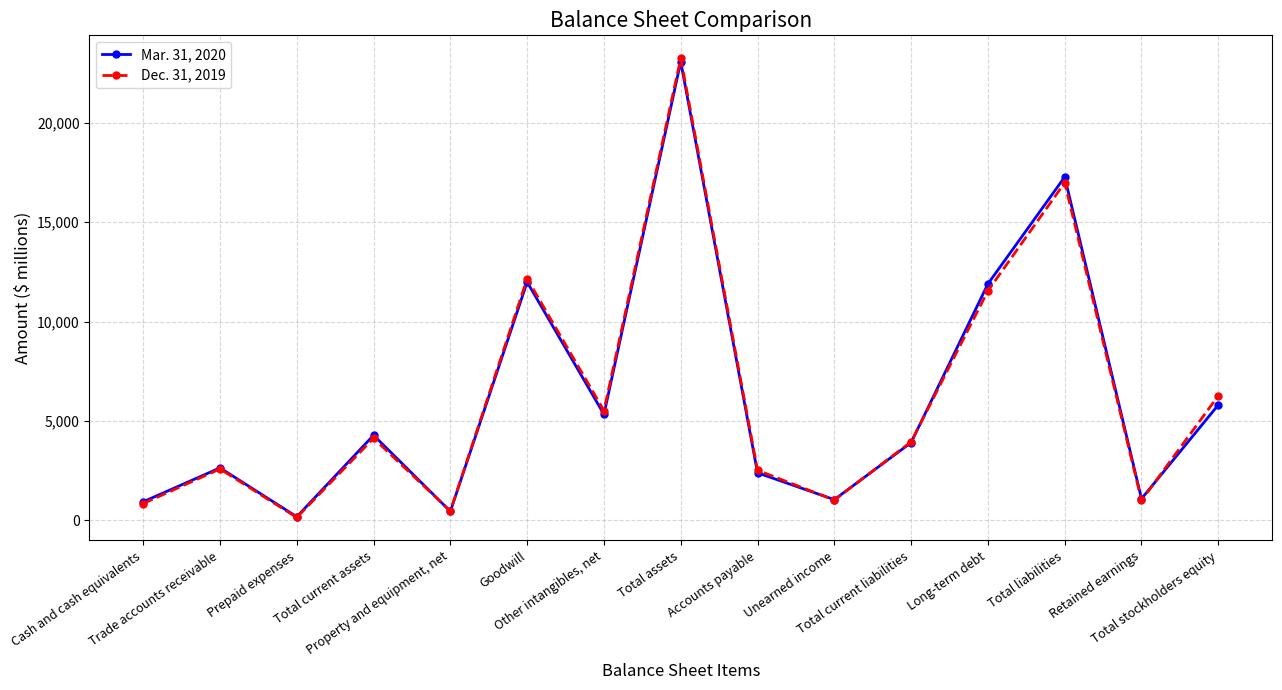

What is the label of the 6th point from the left?

Goodwill